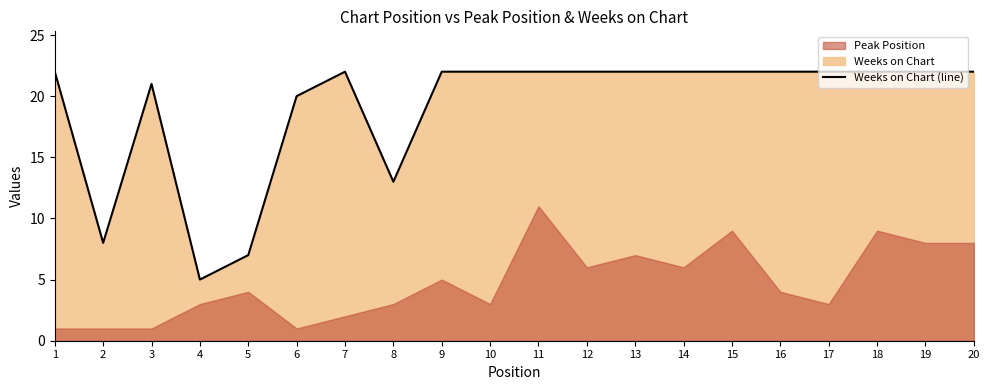

At which label is the value closest to 13?

8